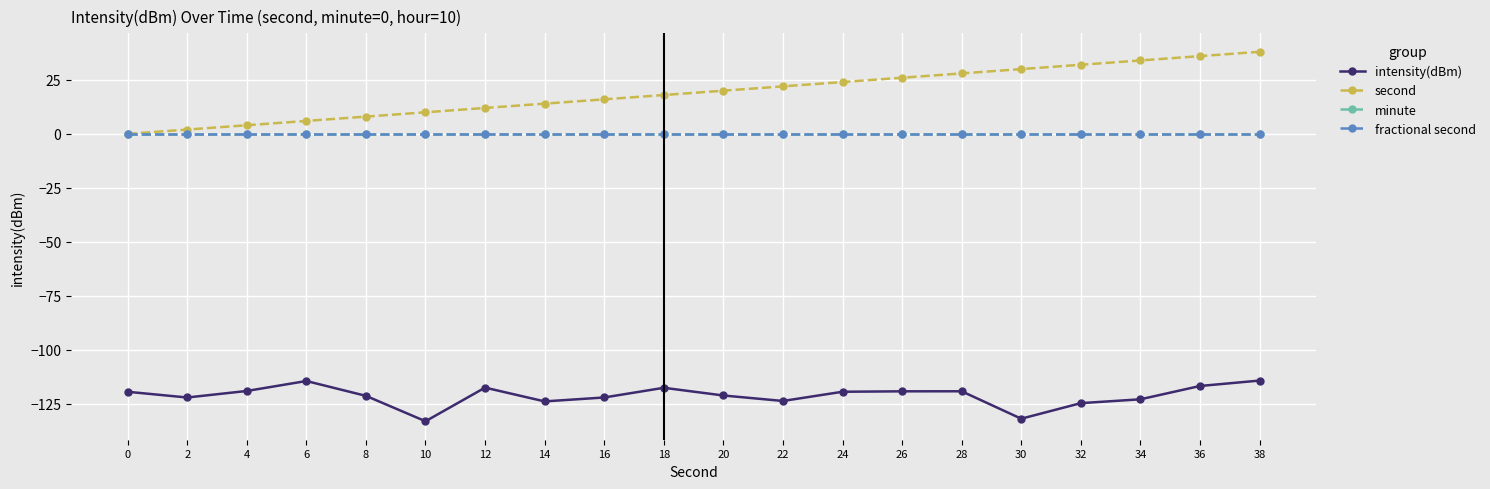

Does the chart have visible grid lines?

Yes